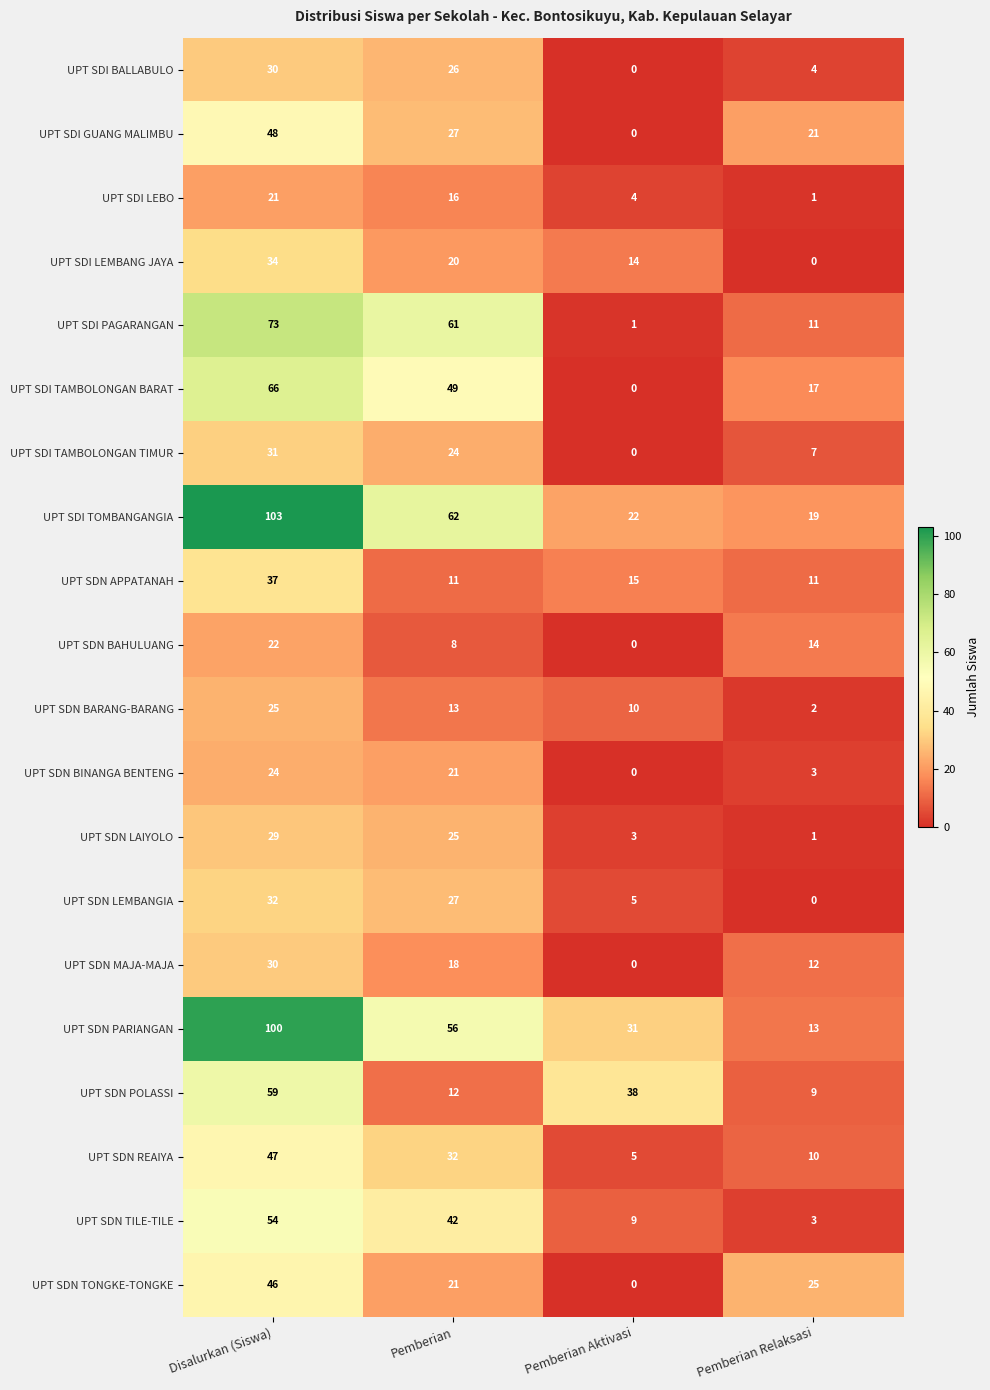

Which label corresponds to the largest value in the chart?

Disalurkan (Siswa)